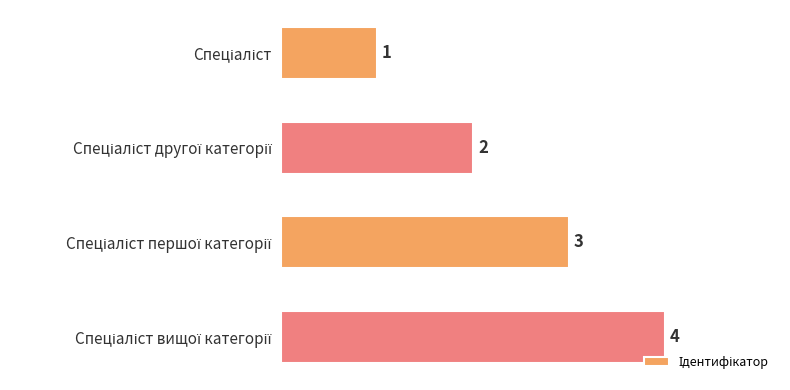

What is the greatest value displayed?

4